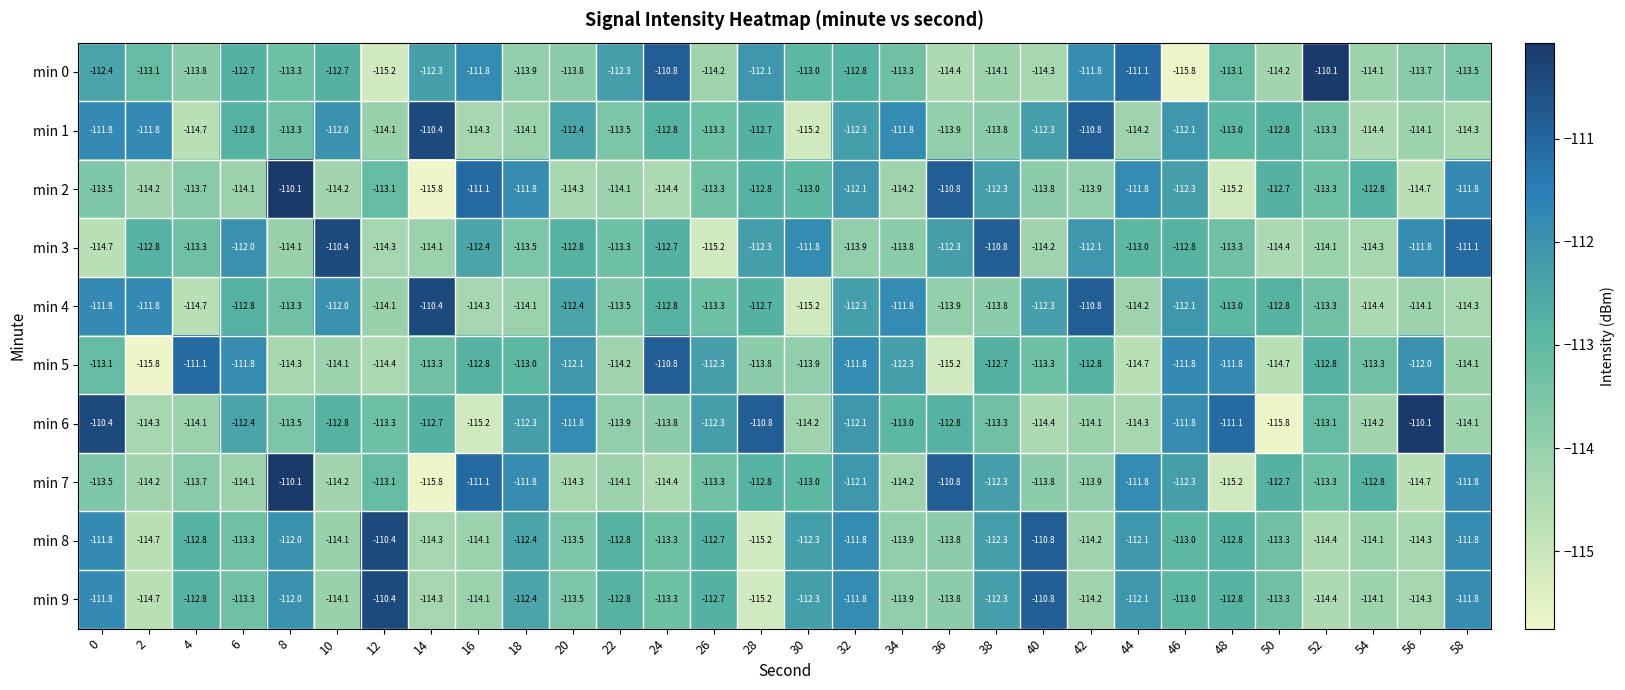

What is the sum of all min 6 values?

-3392.0